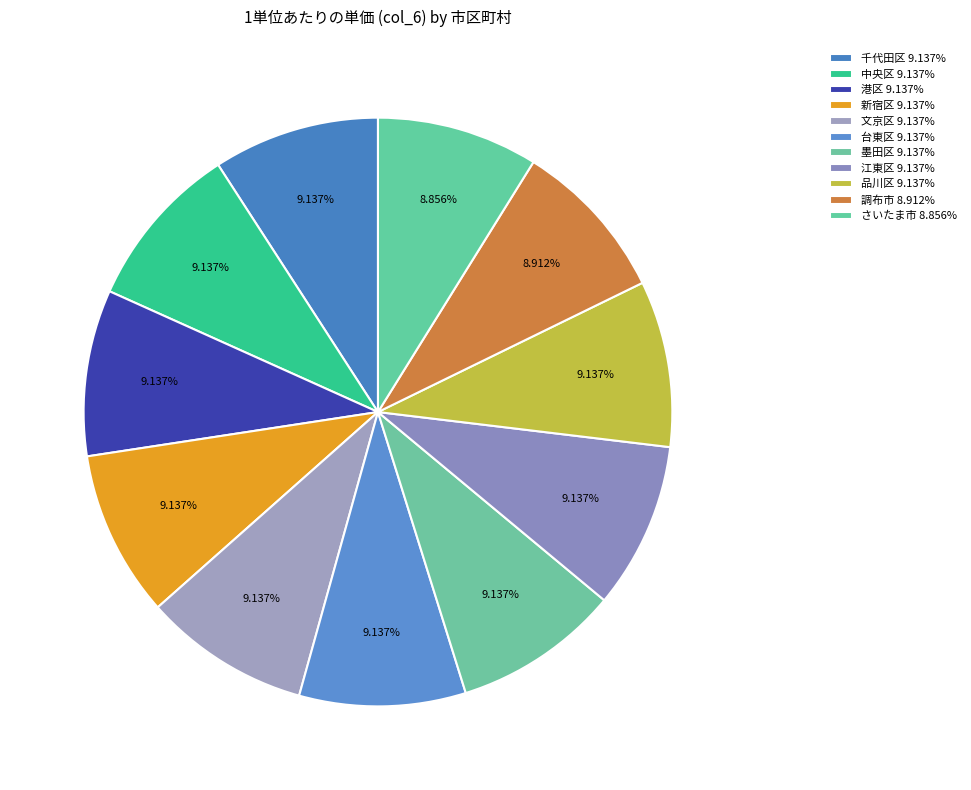

Rank the categories by value from lowest to highest.

さいたま市, 調布市, 千代田区, 中央区, 港区, 新宿区, 文京区, 台東区, 墨田区, 江東区, 品川区